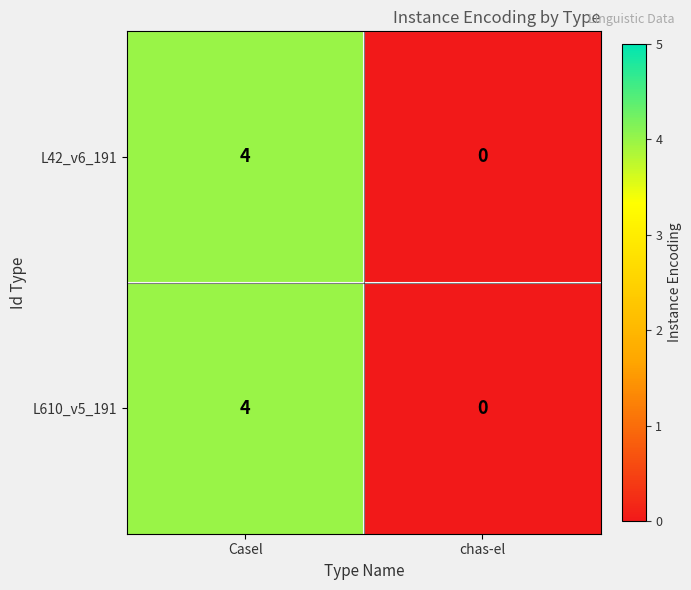

Read the L610_v5_191 value at Casel.

4